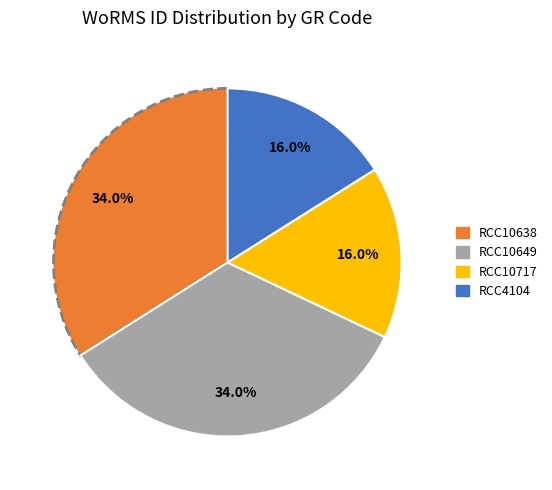

How many segments does this pie chart have?

4